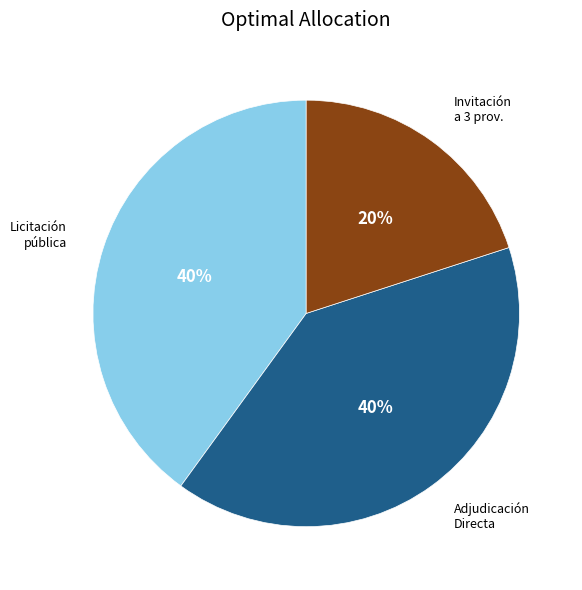

Is there any slice that represents more than half of the pie?

No